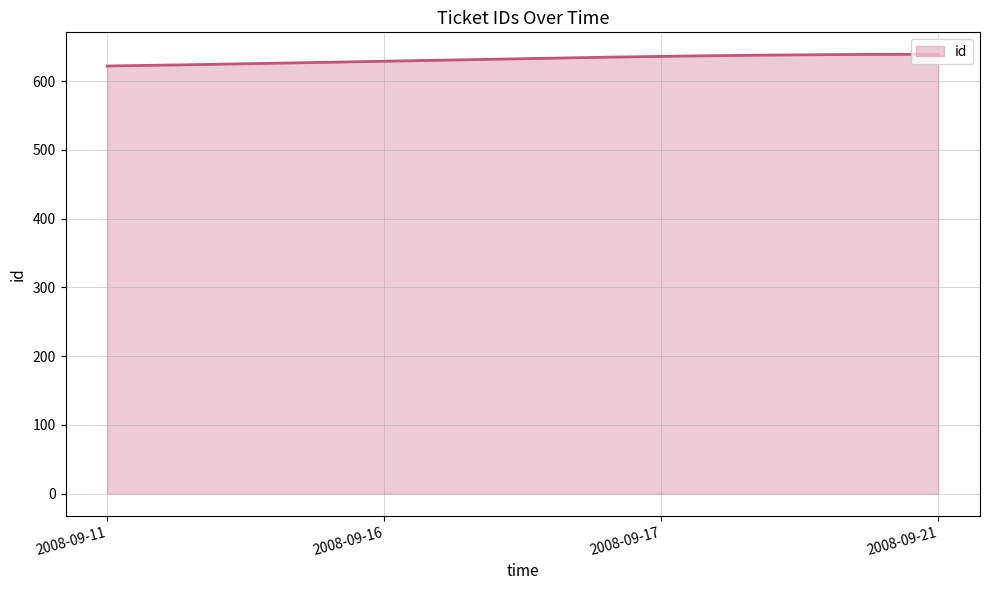

What is the minimum value shown in the chart?

622.0